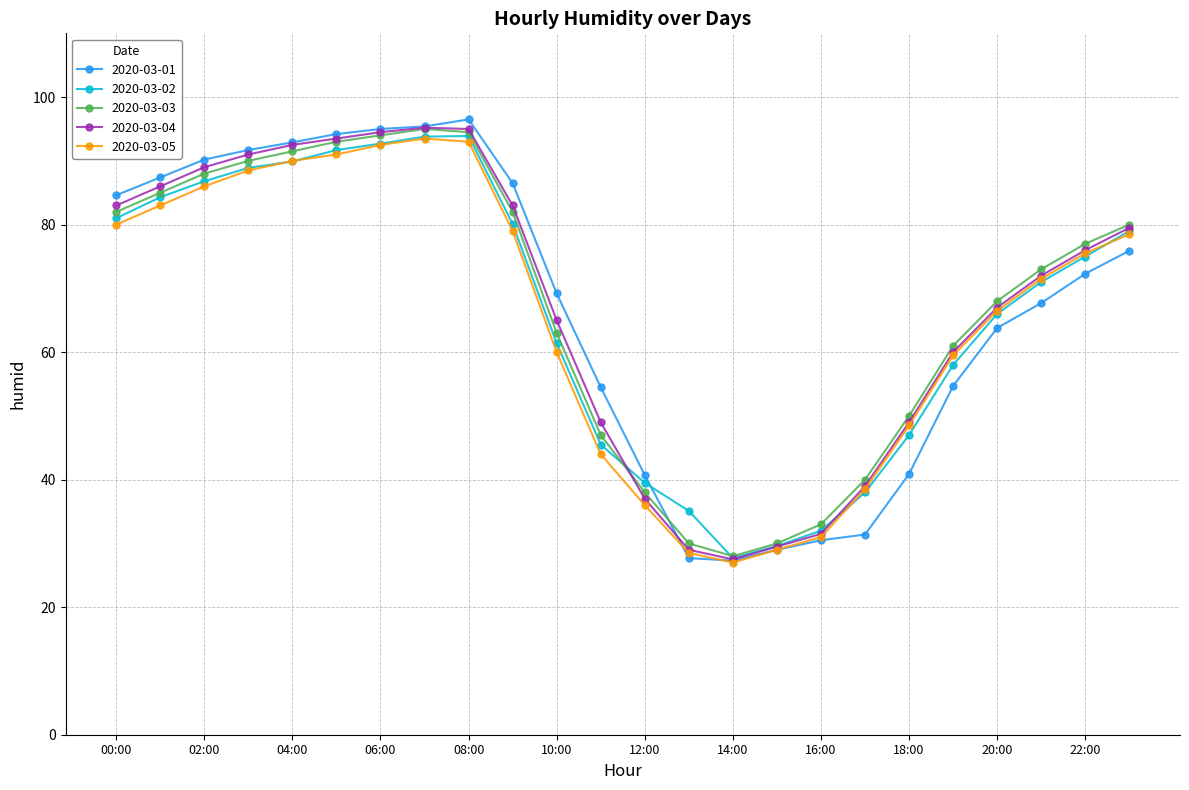

What is the value of the 2020-03-03 point at the 14th from the left?

30.0